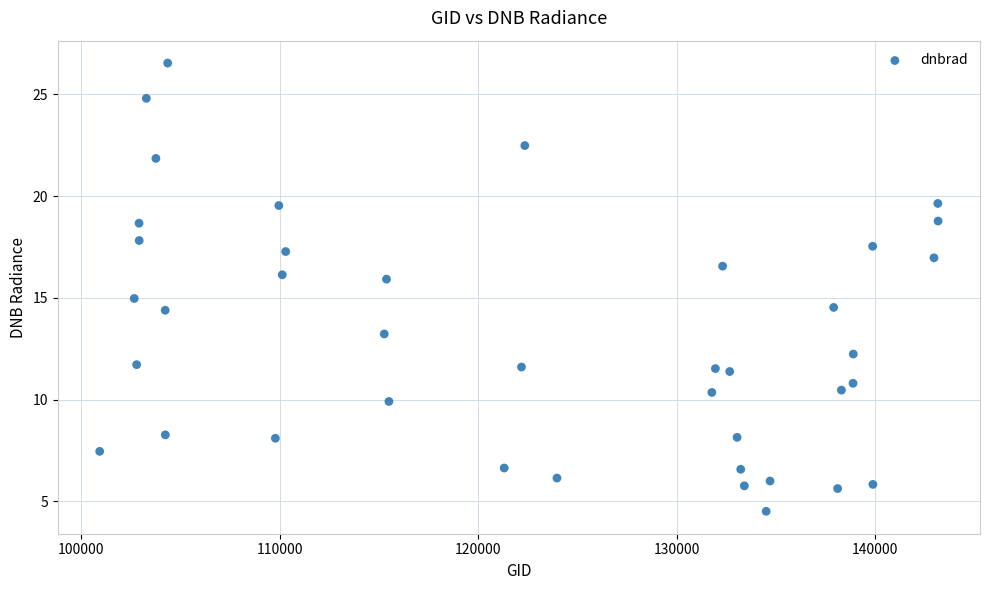

What is the range of X values (max minus min)?

42235.0